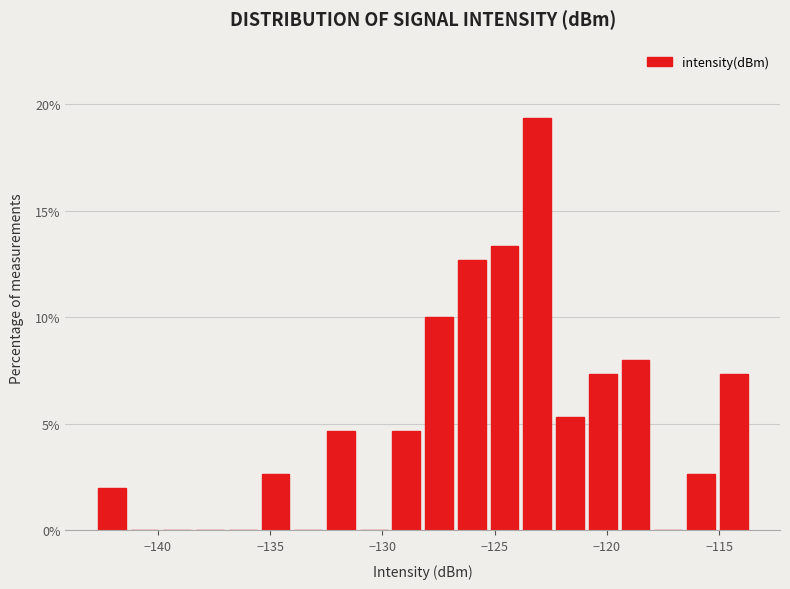

Around what value on the x-axis is the tallest bar? Give the approximate position of its centre, as read against the axis.

-123.0